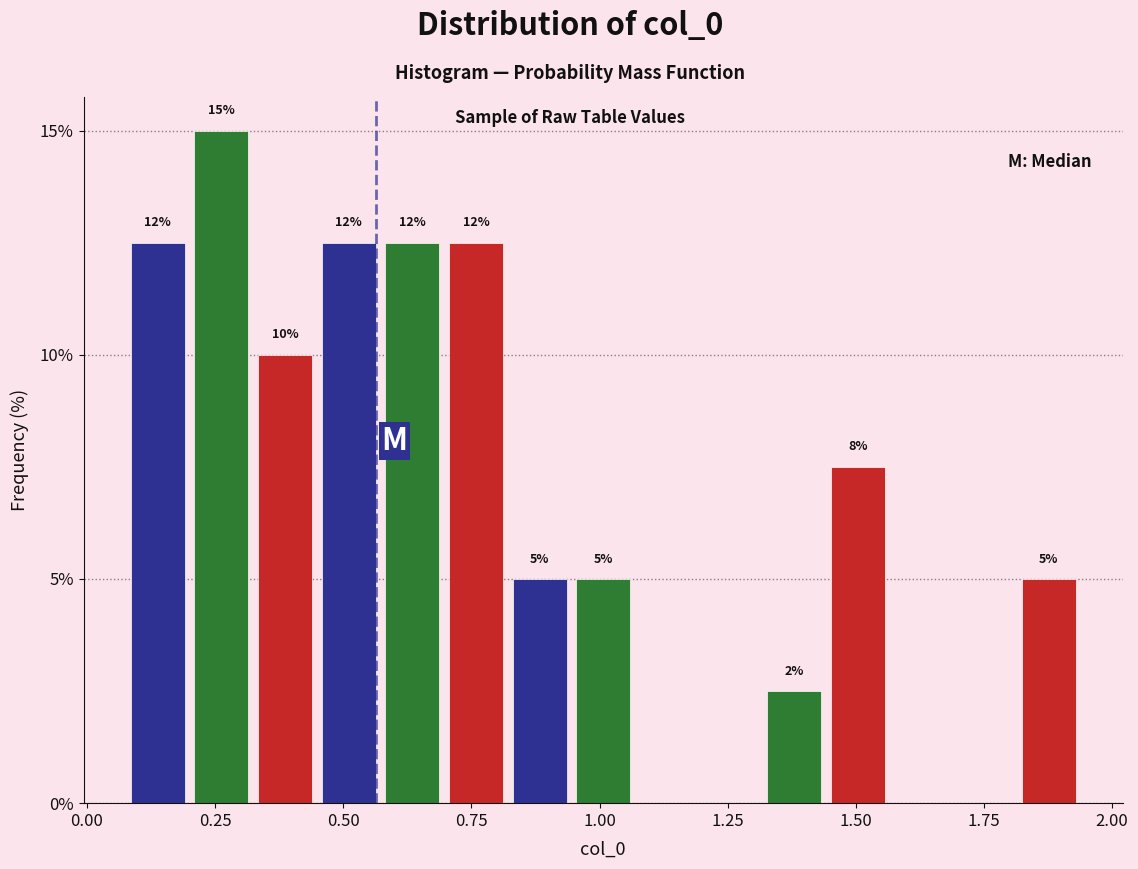

Read against the x-axis, roughly where is the centre of the tallest bar?

0.25